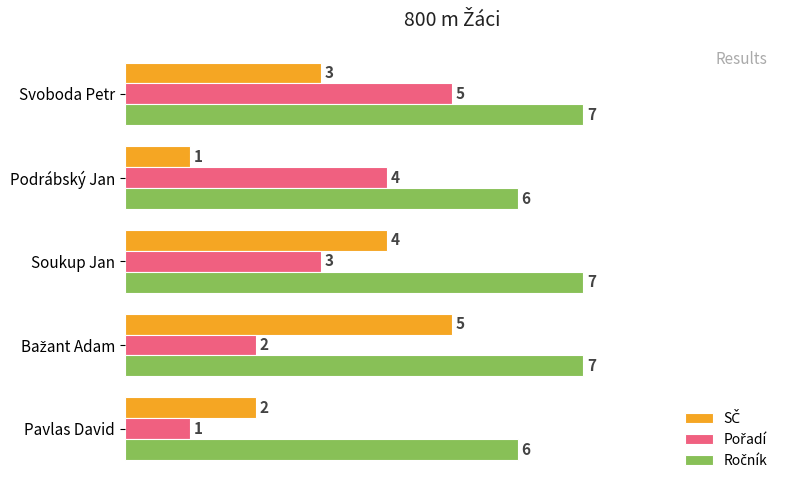

Count the number of categories in the chart.

5